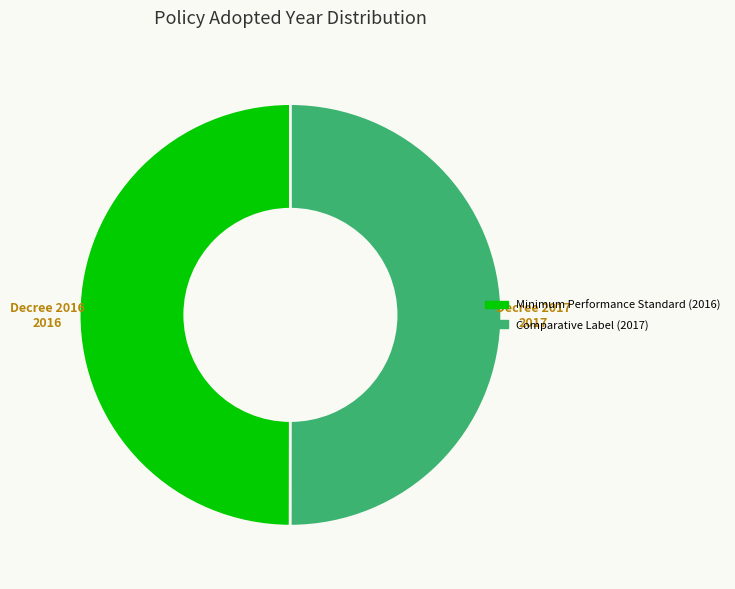

Approximately how many times larger is the value at Minimum Performance Standard (2016) compared to Comparative Label (2017)?

1.0